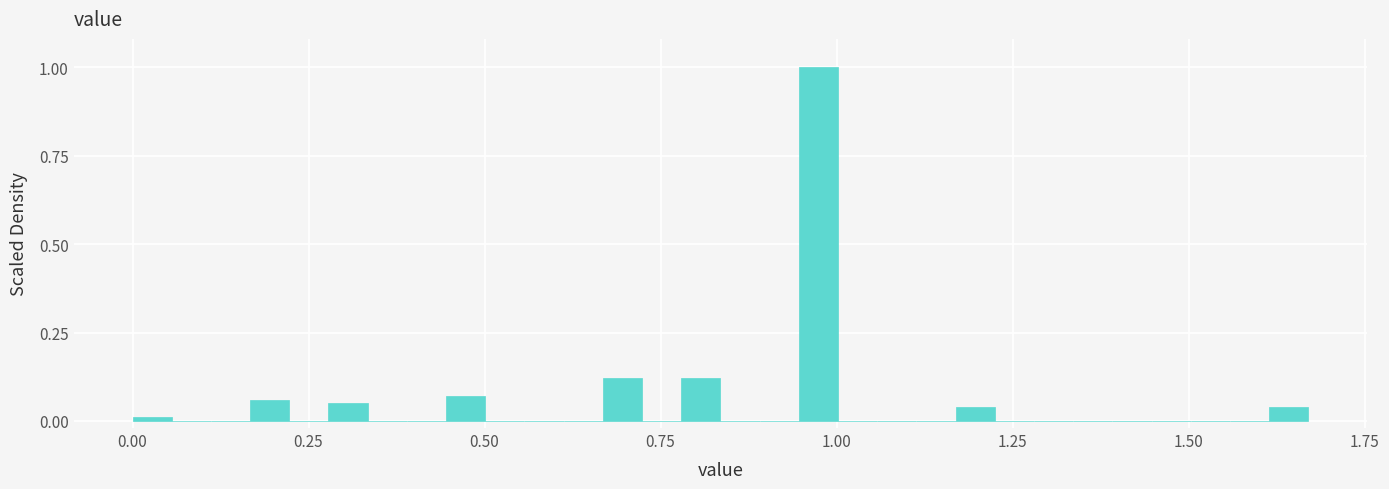

Read against the x-axis, roughly where is the centre of the tallest bar?

0.95